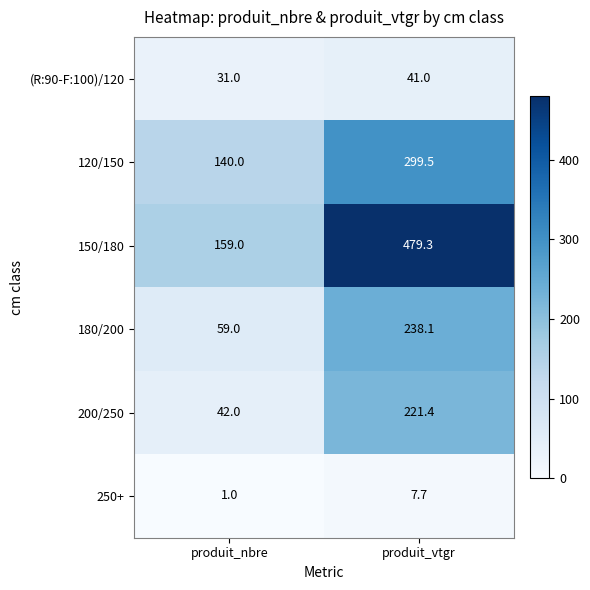

What is the sum of the 150/180 values at produit_nbre and produit_vtgr?

638.3